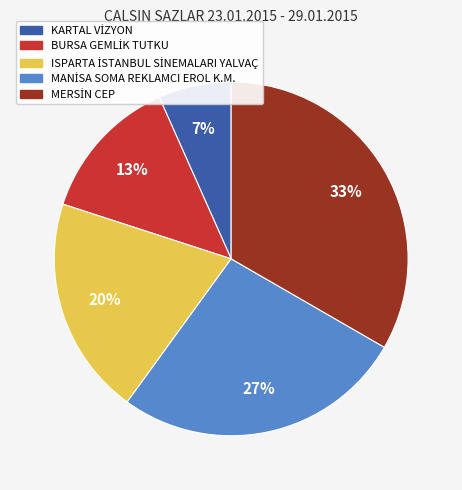

Is there a majority slice in this chart?

No